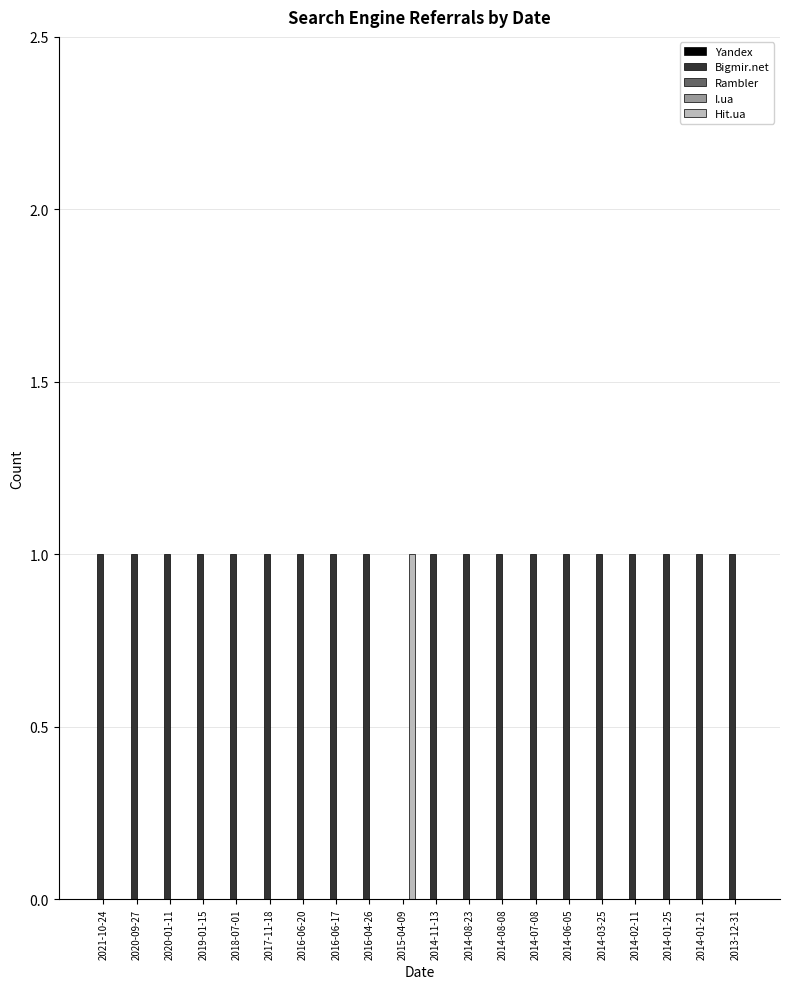

How many groups of bars are there?

20